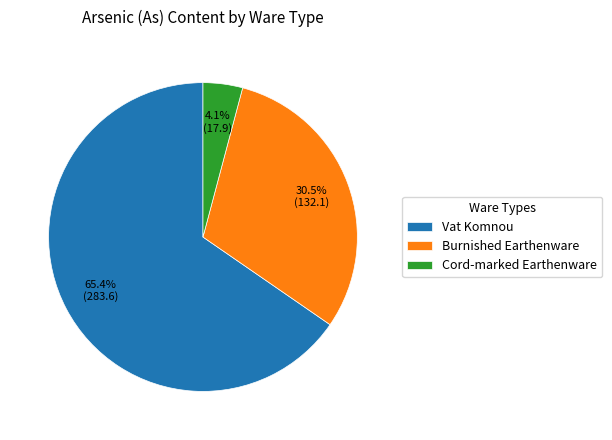

Which has a higher value, Vat Komnou or Burnished Earthenware?

Vat Komnou